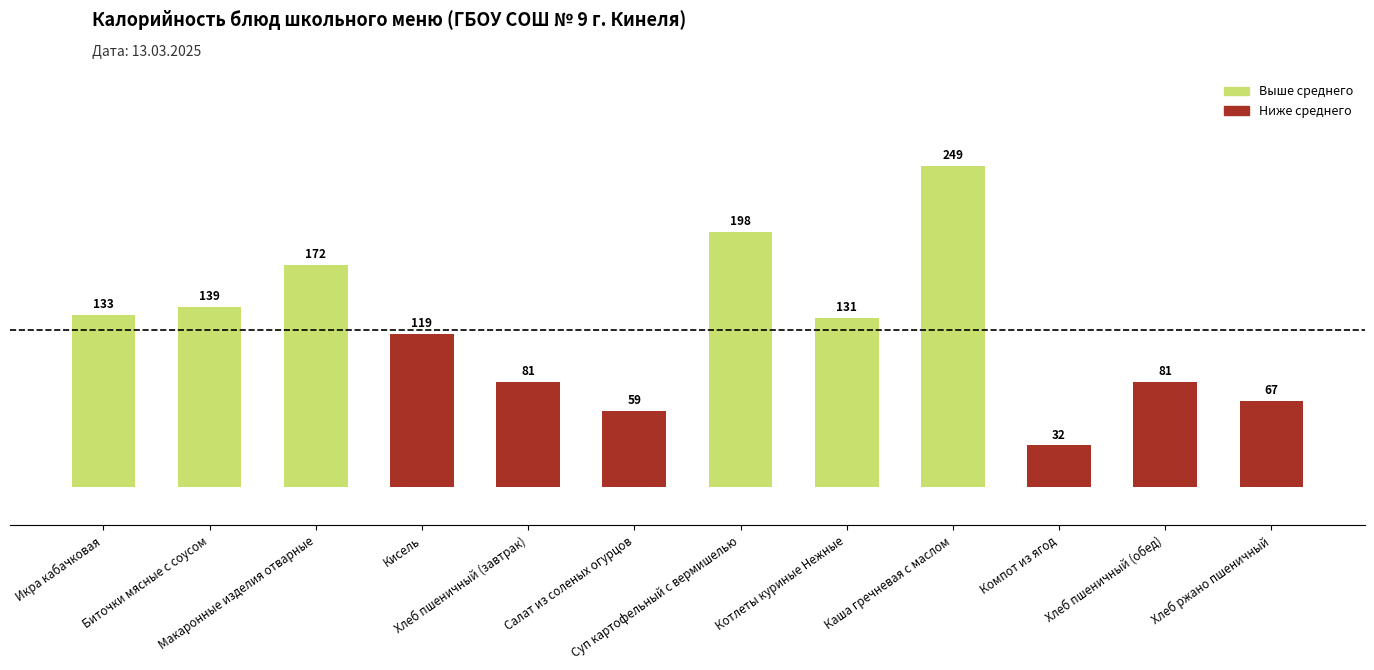

What is the difference between the maximum and second lowest values?

190.0